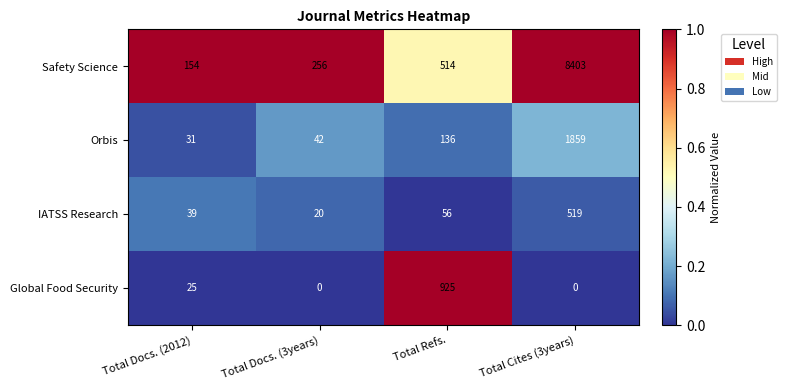

What is the difference between the second highest and minimum values in the IATSS Research series?

36